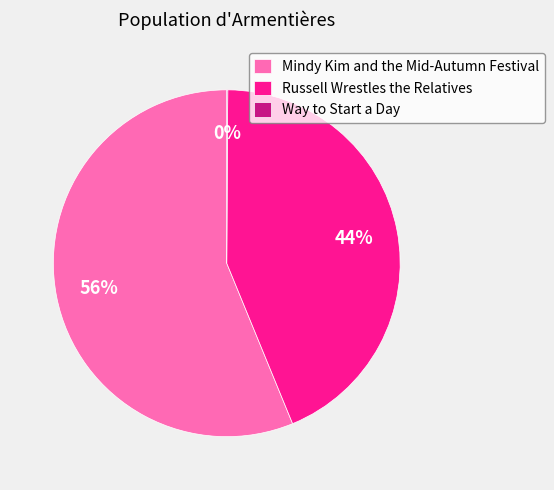

Does Mindy Kim and the Mid-Autumn Festival represent more than half of the total?

Yes